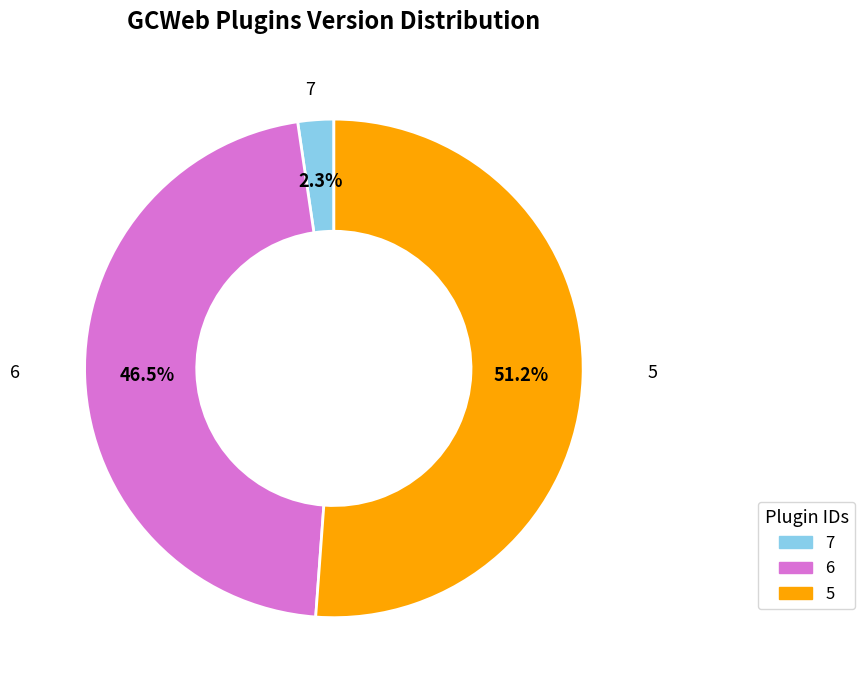

To the nearest percent, what is the combined percentage of 6 and 7?

49%